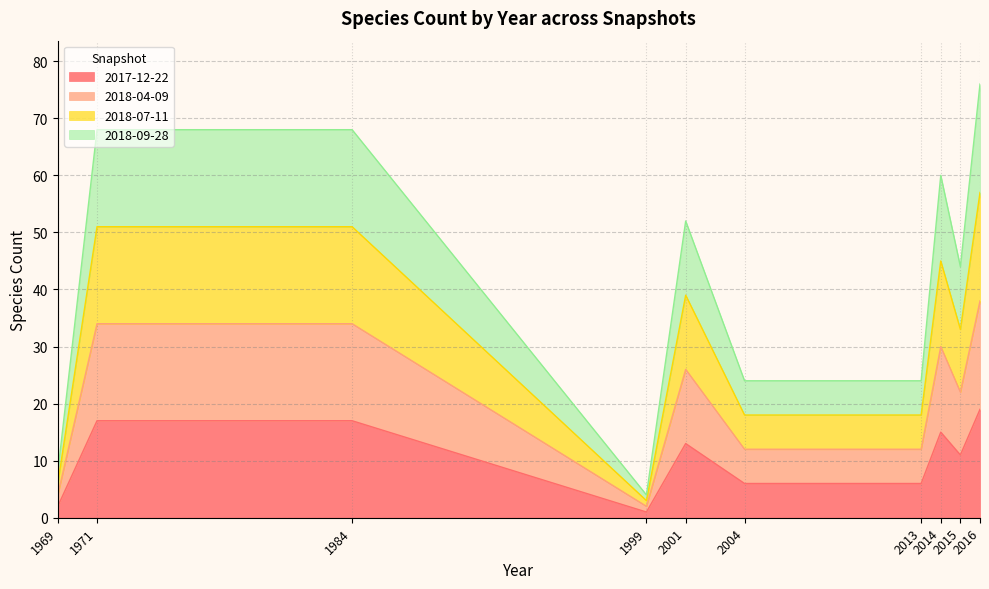

True or false: 2018-07-11 has more than 0 points higher than both neighbors.

True